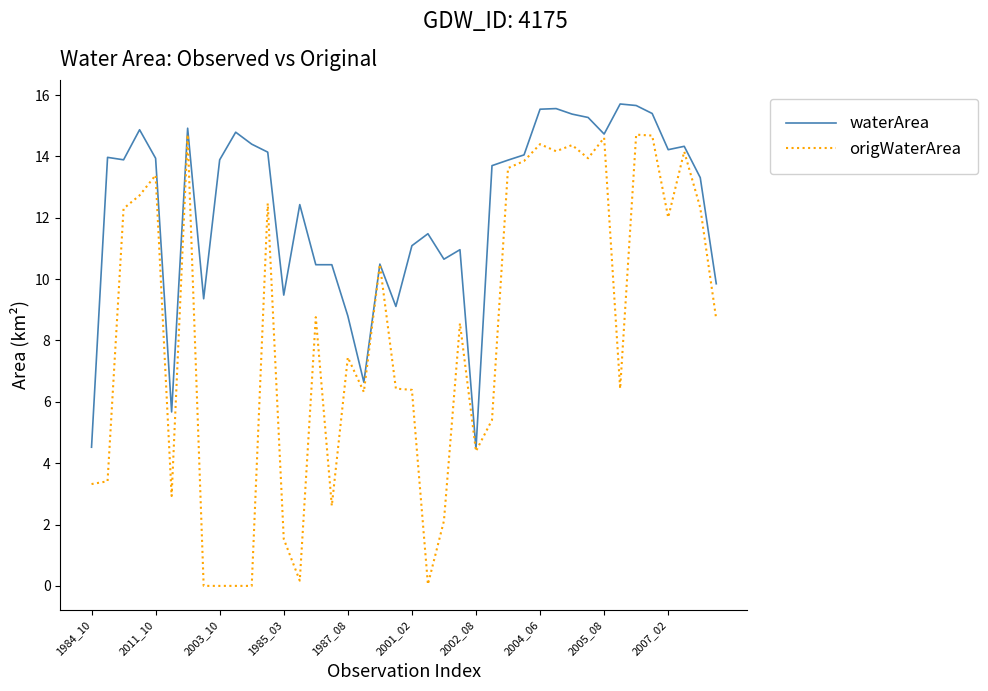

List the series in order of their overall mean, lowest first.

origWaterArea, waterArea